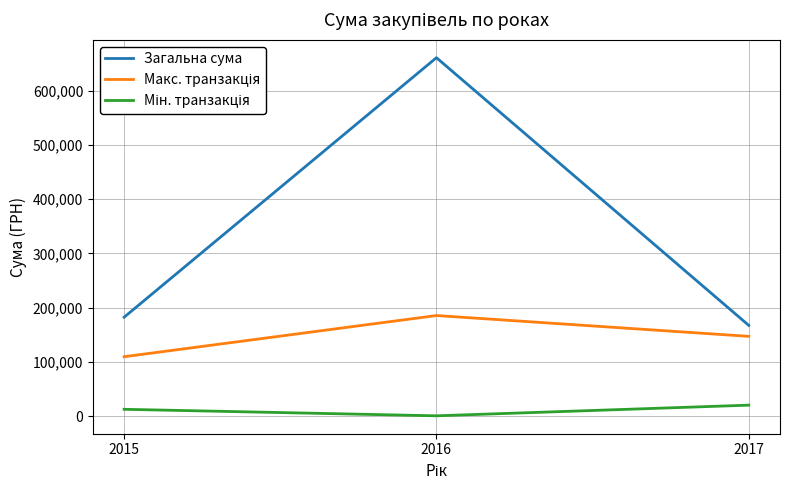

Which series has the largest range (max minus min)?

Загальна сума